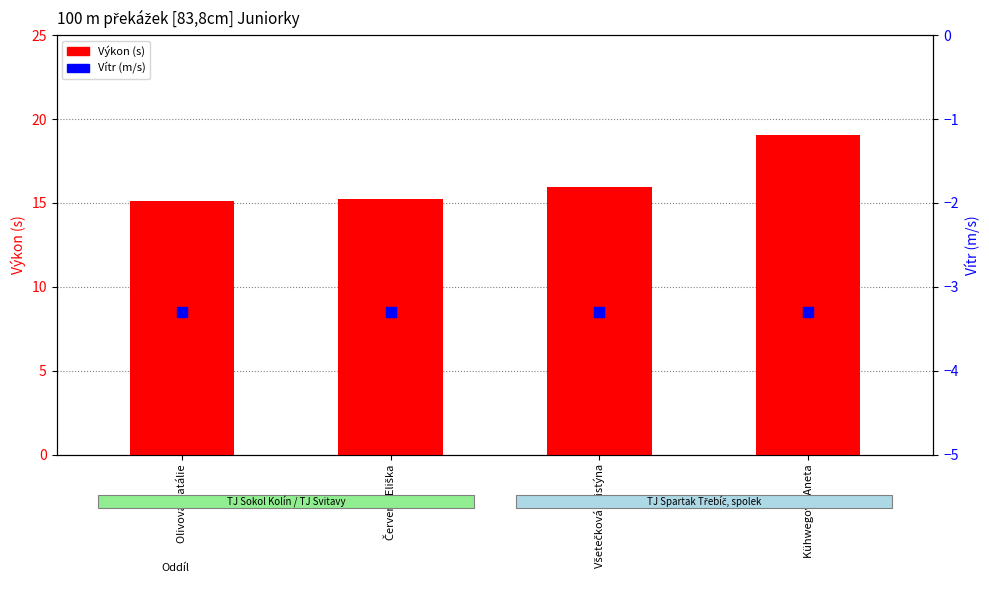

At which category is the sum across all series the highest?

Kühwegová Aneta